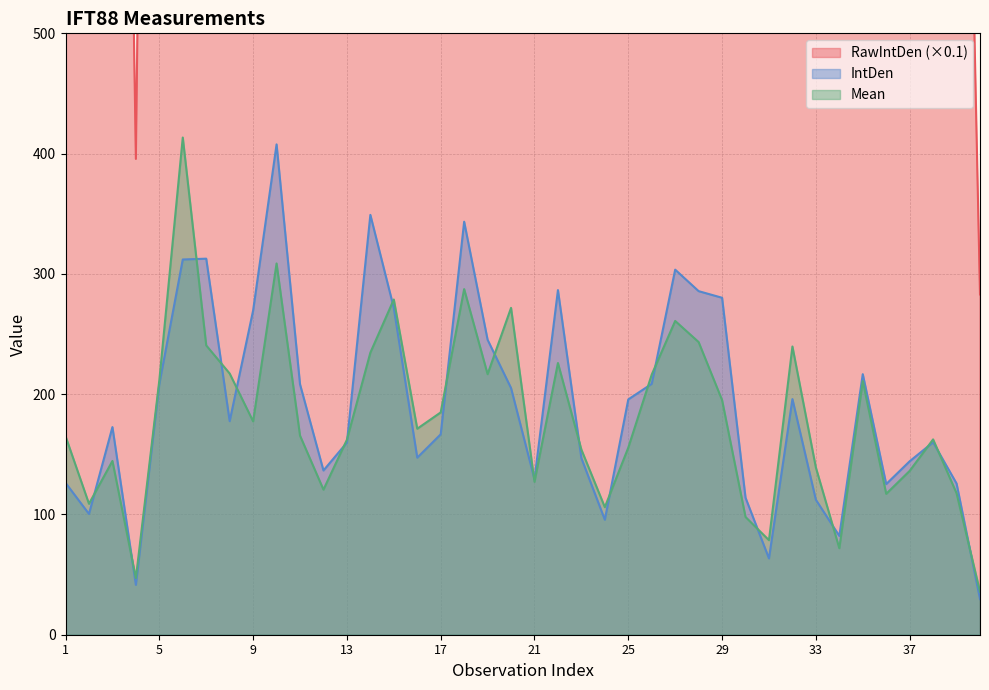

Reading left to right, transcribe all the data shown in this chart.

RawIntDen: 1=1204.9	2=958.0	3=1647.0	4=395.6	5=1988.2	6=2976.3	7=2982.8	8=1693.9	9=2572.0	10=3889.3	11=1986.5	12=1302.7	13=1523.9	14=3330.3	15=2592.0	16=1404.4	17=1589.6	18=3275.9	19=2339.7	20=1956.6	21=1233.1	22=2733.5	23=1400.6	24=911.9	25=1866.5	26=1990.1	27=2895.7	28=2725.2	29=2672.7	30=1086.5	31=605.2	32=1869.1	33=1070.6	34=783.7	35=2066.8	36=1194.9	37=1375.7	38=1526.6	39=1199.7	40=282.9
IntDen: 1=126.3	2=100.4	3=172.6	4=41.5	5=208.4	6=312.0	7=312.7	8=177.6	9=269.6	10=407.7	11=208.2	12=136.5	13=159.7	14=349.1	15=271.7	16=147.2	17=166.6	18=343.4	19=245.2	20=205.1	21=129.3	22=286.5	23=146.8	24=95.6	25=195.6	26=208.6	27=303.5	28=285.7	29=280.1	30=113.9	31=63.4	32=195.9	33=112.2	34=82.1	35=216.6	36=125.2	37=144.2	38=160.0	39=125.8	40=29.7
Mean: 1=165.1	2=108.9	3=144.5	4=47.1	5=211.5	6=413.4	7=240.5	8=217.2	9=177.4	10=308.7	11=165.5	12=120.6	13=162.1	14=234.5	15=278.7	16=171.3	17=184.8	18=287.4	19=216.6	20=271.8	21=127.1	22=225.9	23=153.9	24=106.0	25=155.5	26=216.3	27=260.9	28=243.3	29=195.1	30=97.9	31=78.6	32=239.6	33=139.0	34=71.9	35=210.9	36=117.1	37=136.2	38=162.4	39=117.6	40=35.8